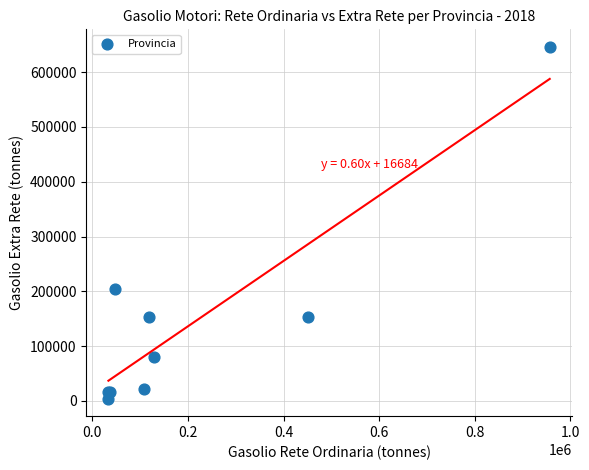

What Y value in the scatter plot is closest to 325114?

204908